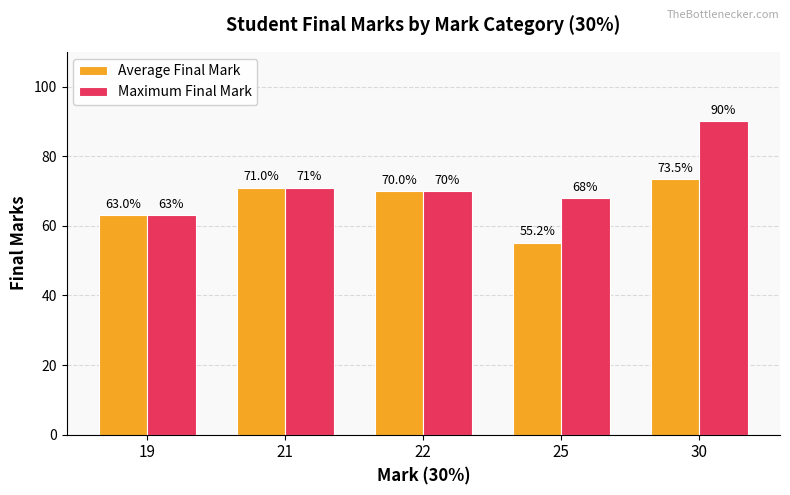

Rank the series by their maximum value, from highest to lowest.

Maximum Final Mark, Average Final Mark